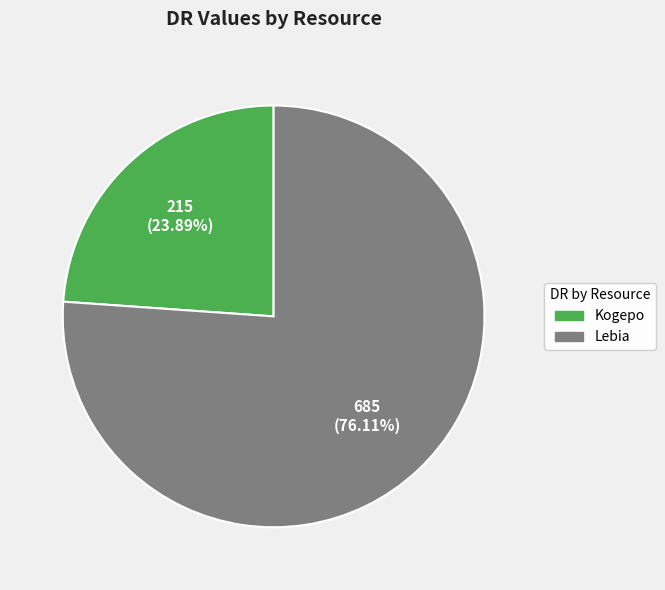

To the nearest percent, what is the average slice percentage?

50%